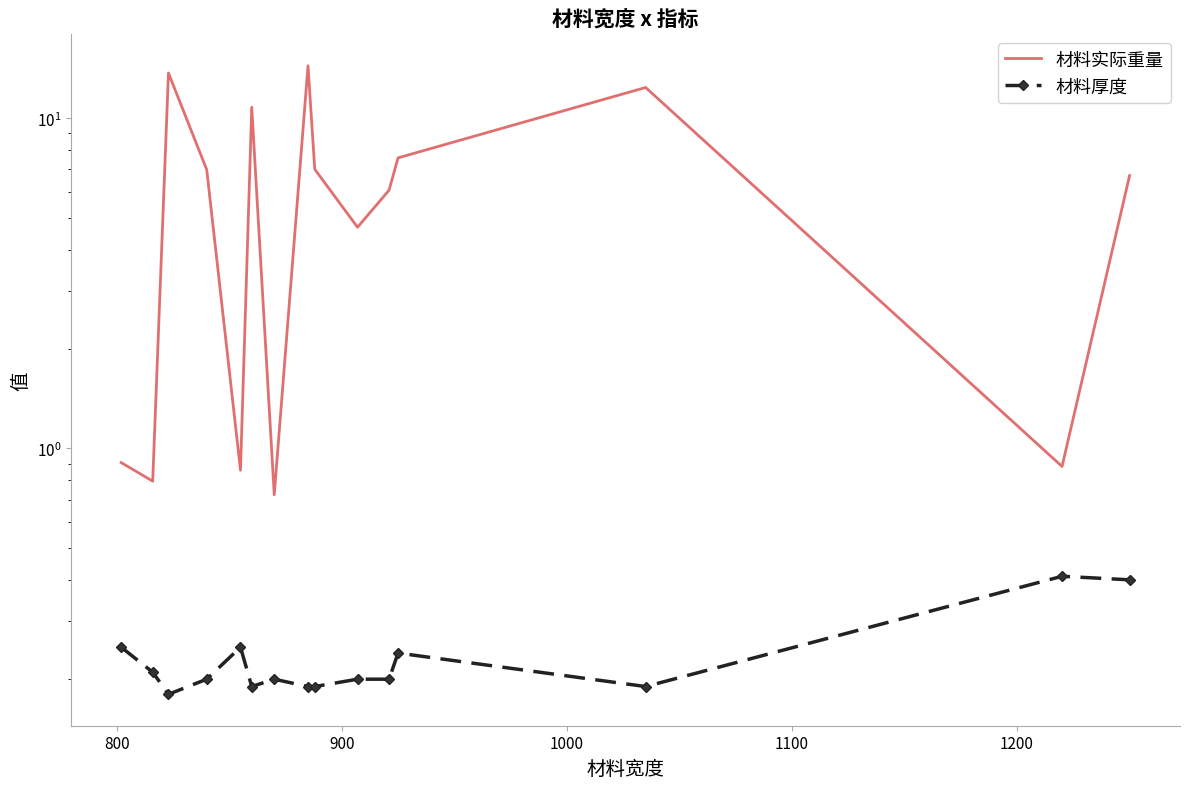

What is the value of the 材料实际重量 point at the 5th from the left?

0.9